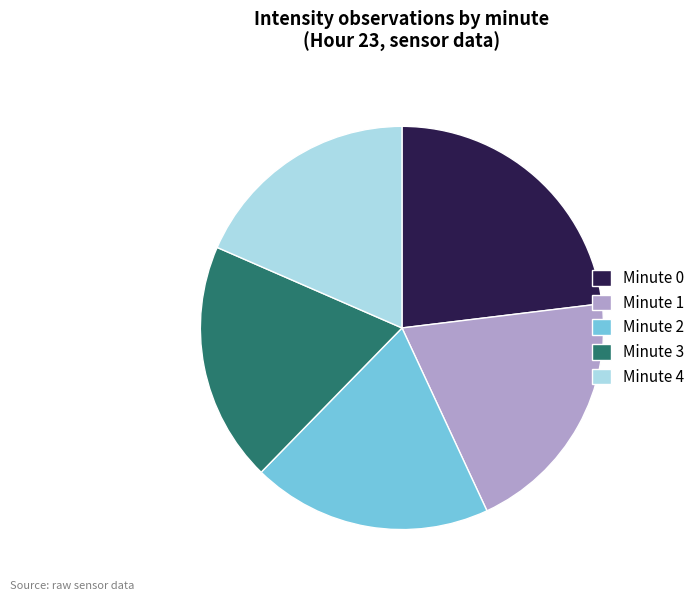

Combined, do Minute 2 and Minute 3 account for over 50%?

No